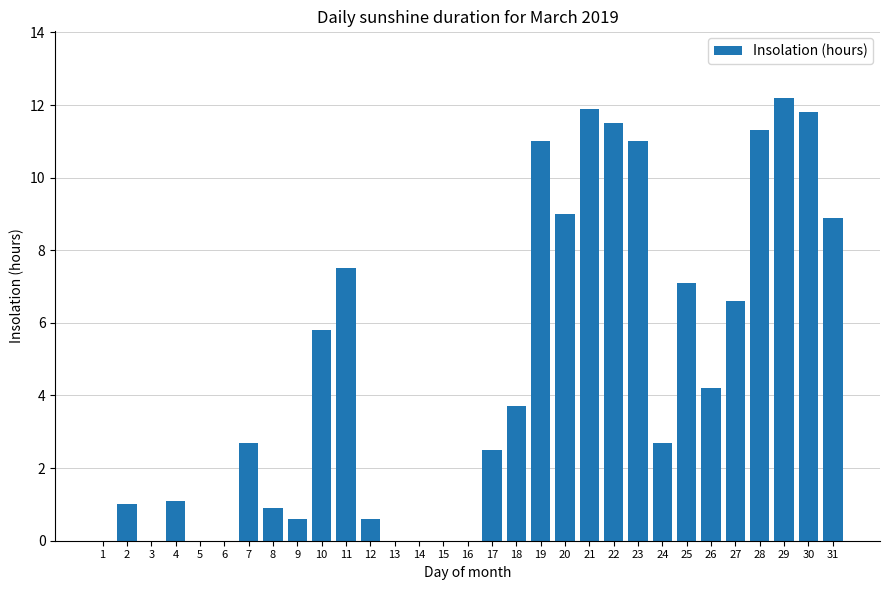

What is the difference between the values at 21 and 17?

9.4